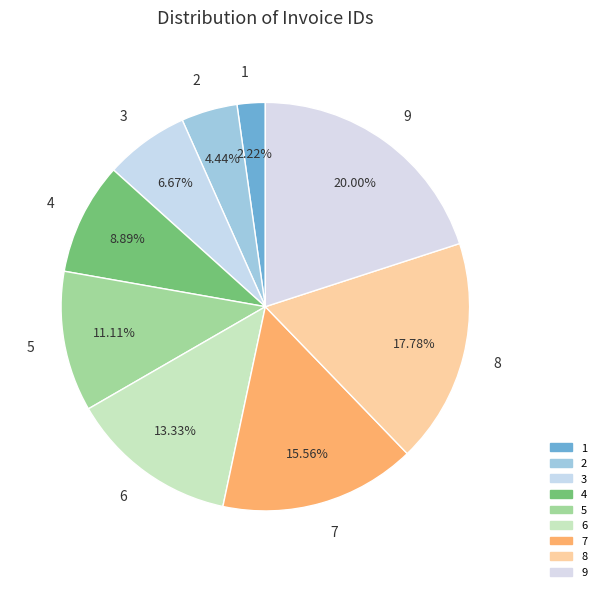

Rank the categories by value from lowest to highest.

1, 2, 3, 4, 5, 6, 7, 8, 9